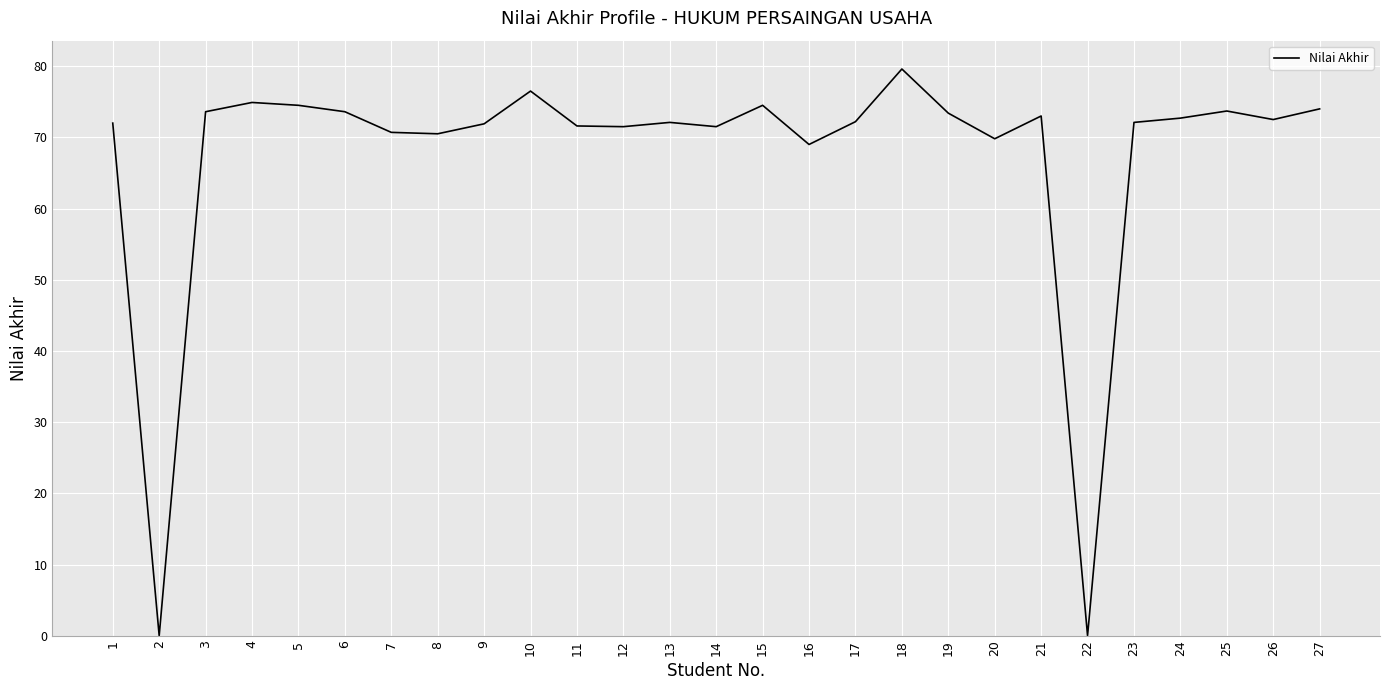

What is the maximum value shown in the chart?

79.6